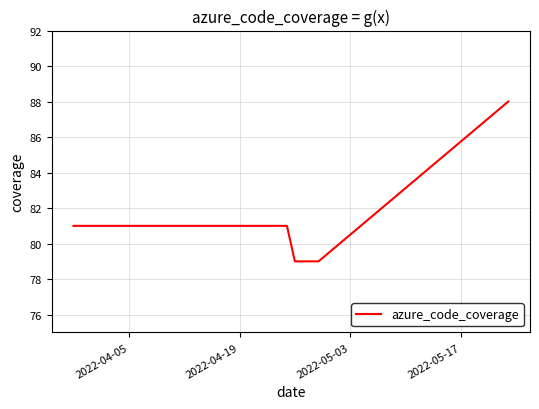

What is the difference between the maximum and minimum values?

9